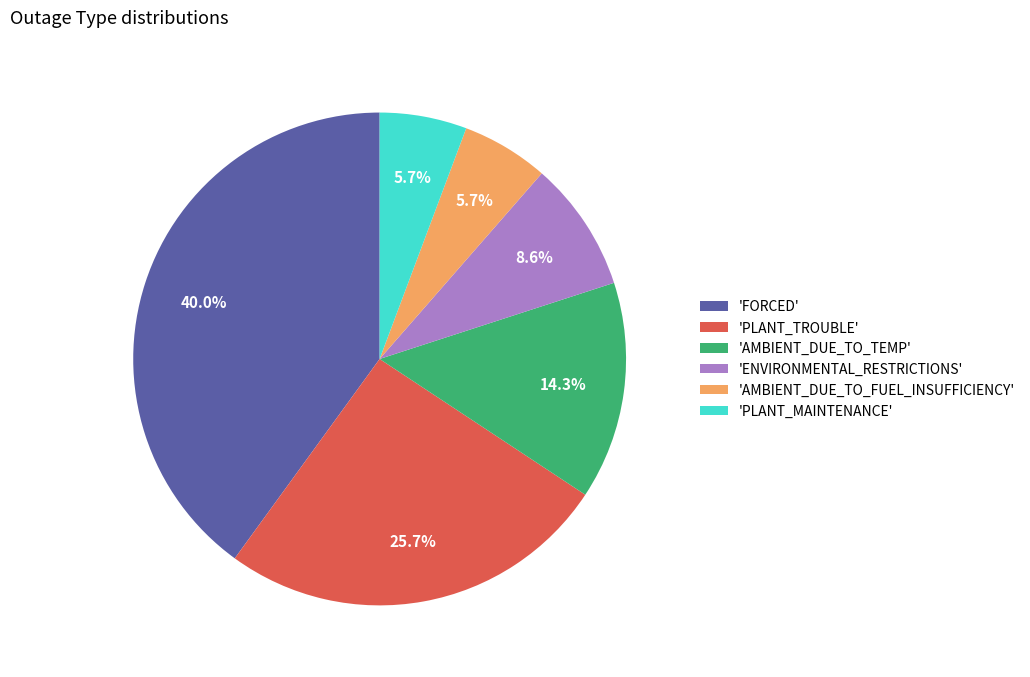

What is the largest slice in the pie chart?

'FORCED'